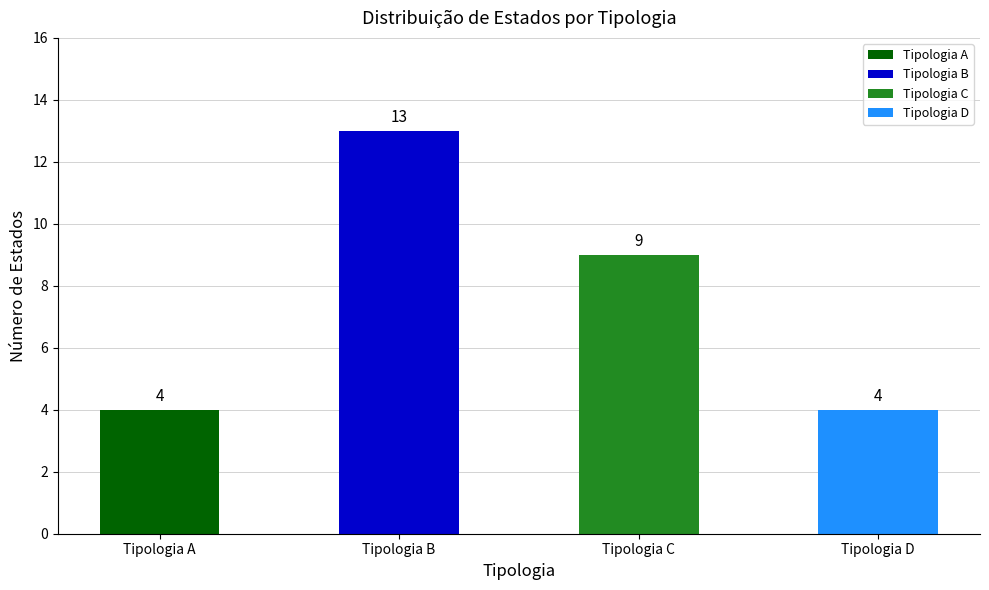

Read the Tipologia A value at Tipologia A.

4